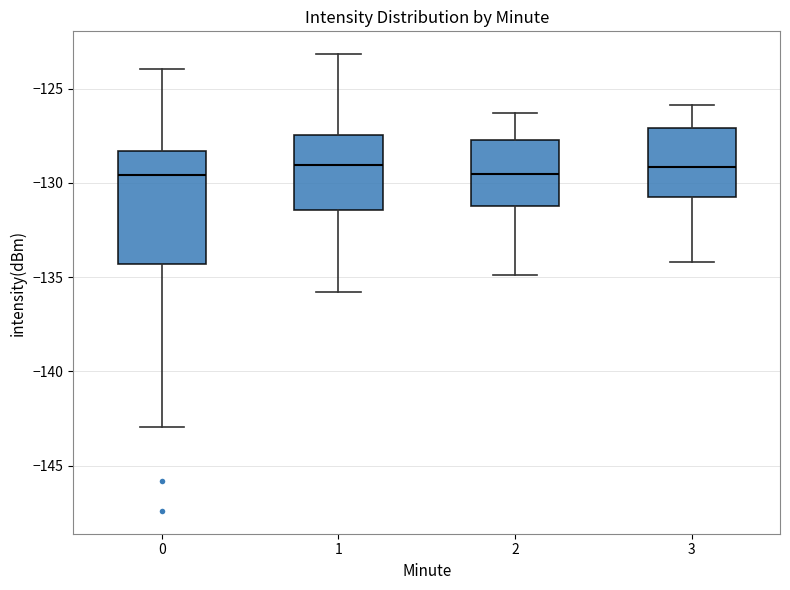

Which box is the tallest, from its lower edge to its upper edge?

0